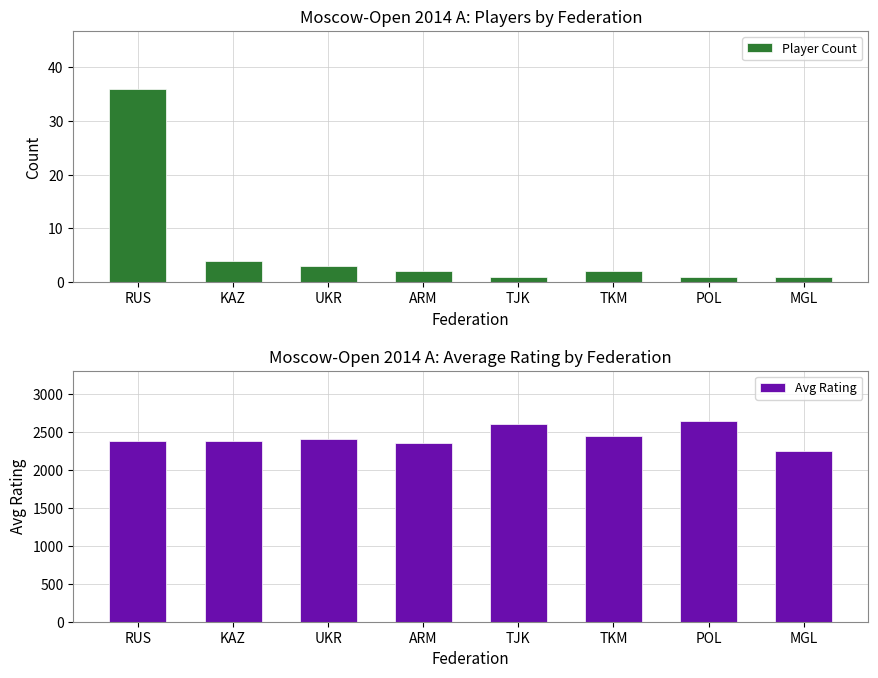

What is the label of the 3rd bar from the right?

TKM